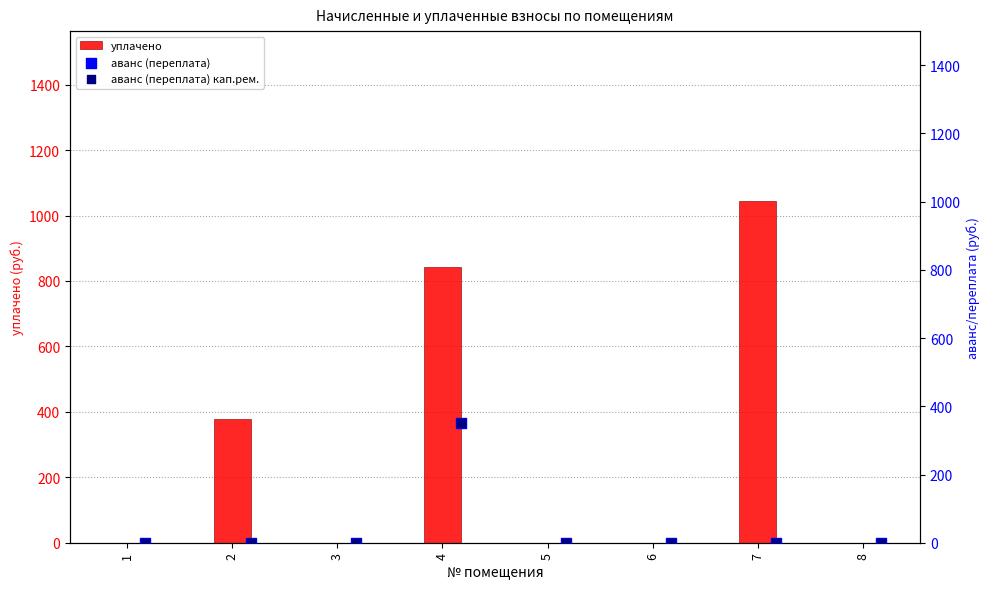

Which series contains the highest Y value?

уплачено